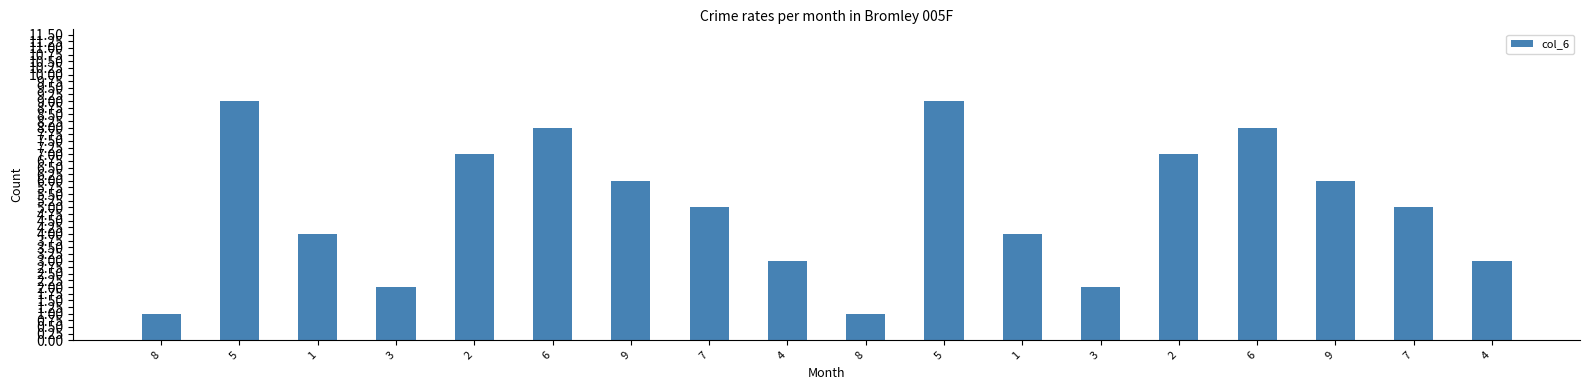

Rank the categories by value from highest to lowest.

5, 5, 6, 6, 2, 2, 9, 9, 7, 7, 1, 1, 4, 4, 3, 3, 8, 8